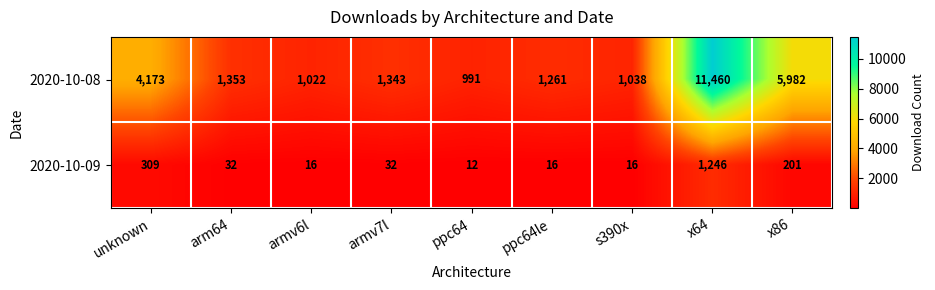

What is the highest value of the 2020-10-08 series?

11460